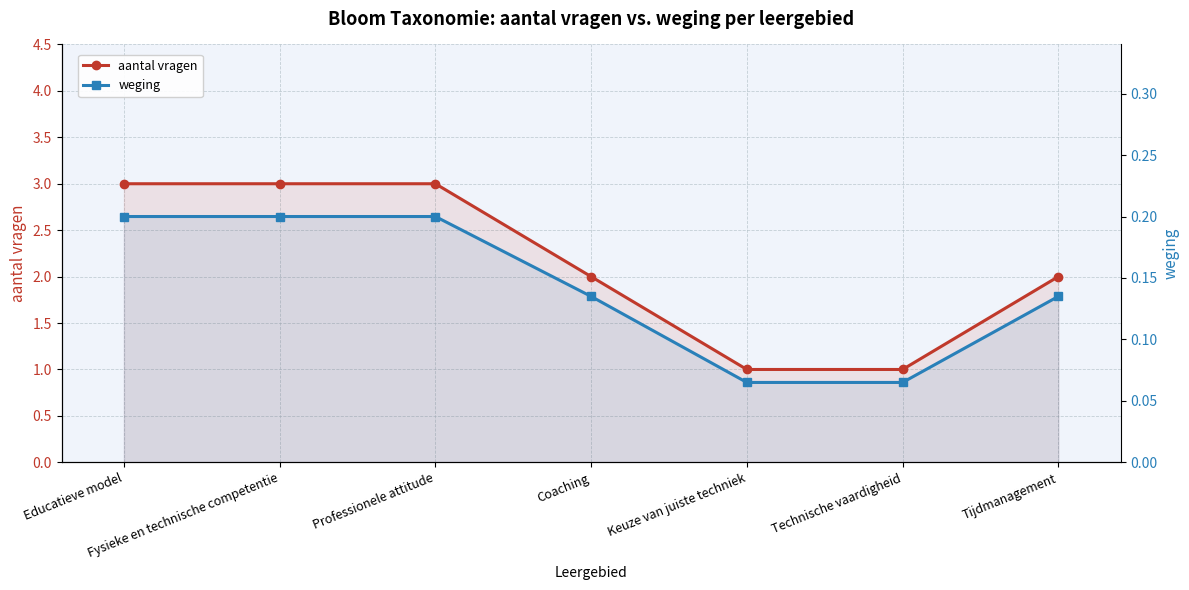

Which series changed the most between Educatieve model and Technische vaardigheid?

aantal vragen